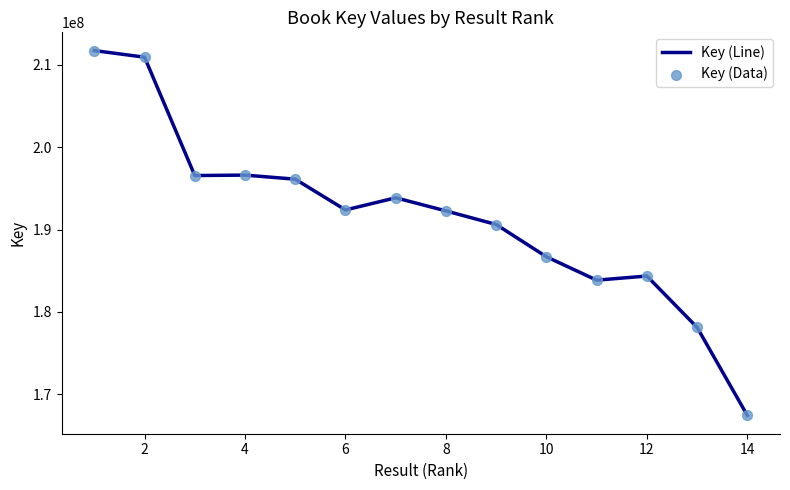

What is the greatest value displayed?

211720634